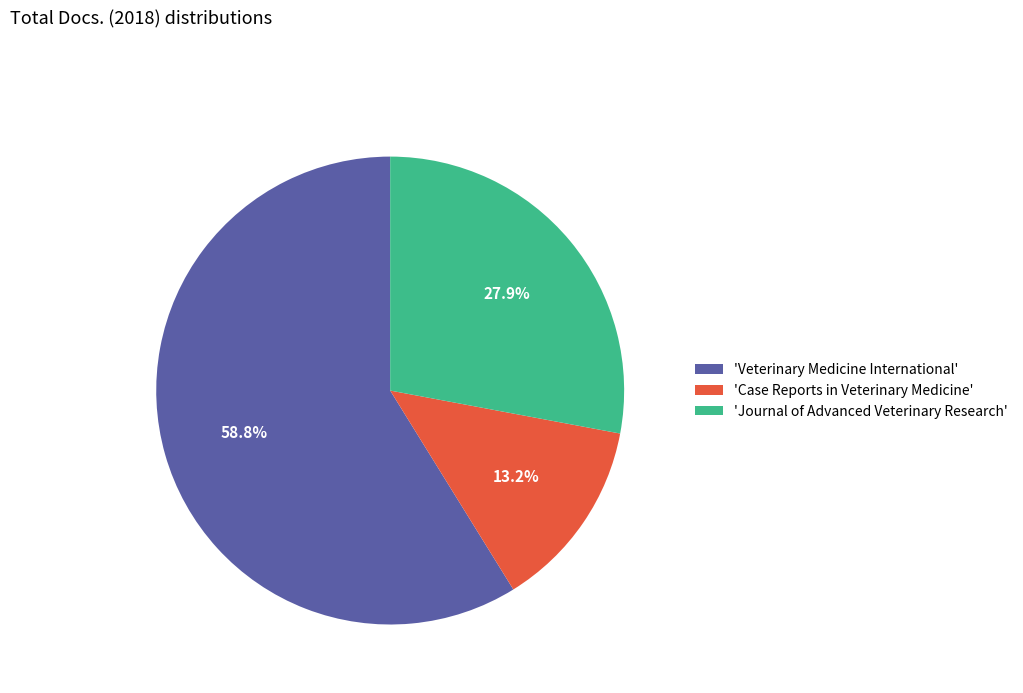

What is the majority slice?

'Veterinary Medicine International'